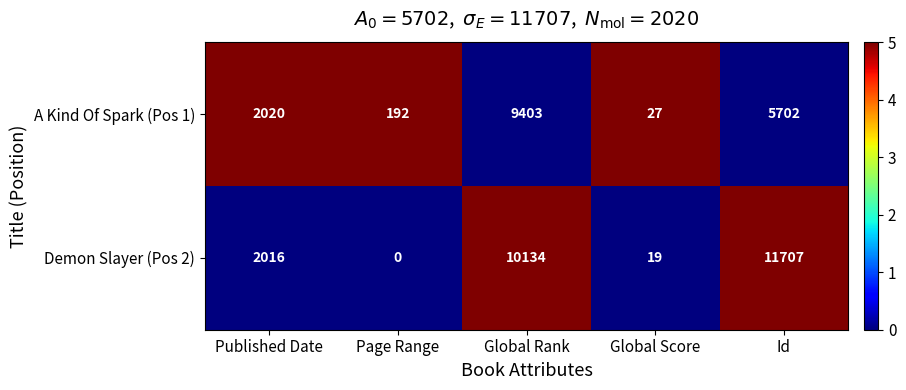

Reading left to right, what are all the values shown in this chart?

A Kind Of Spark (Pos 1): Published Date=2020	Page Range=192	Global Rank=9403	Global Score=27	Id=5702
Demon Slayer (Pos 2): Published Date=2016	Page Range=0	Global Rank=10134	Global Score=19	Id=11707